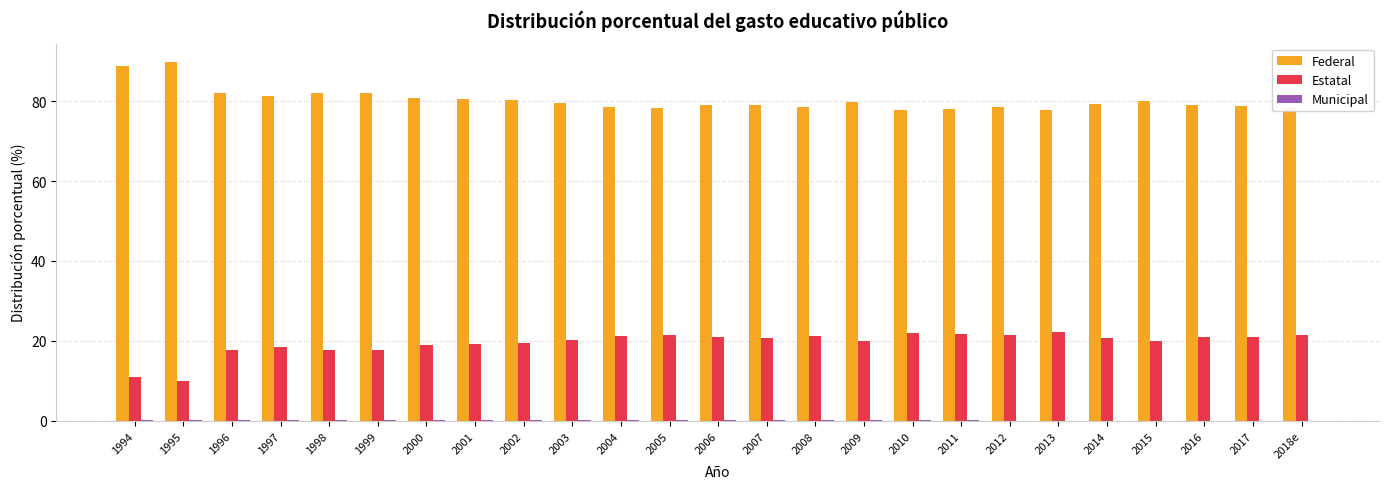

What is the maximum value shown in the chart?

89.9